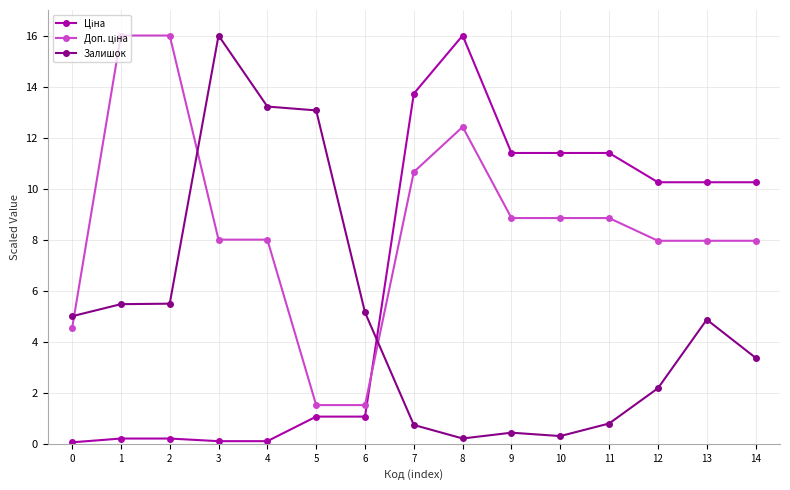

What is the spread (max minus min) of values at 6?

4.1